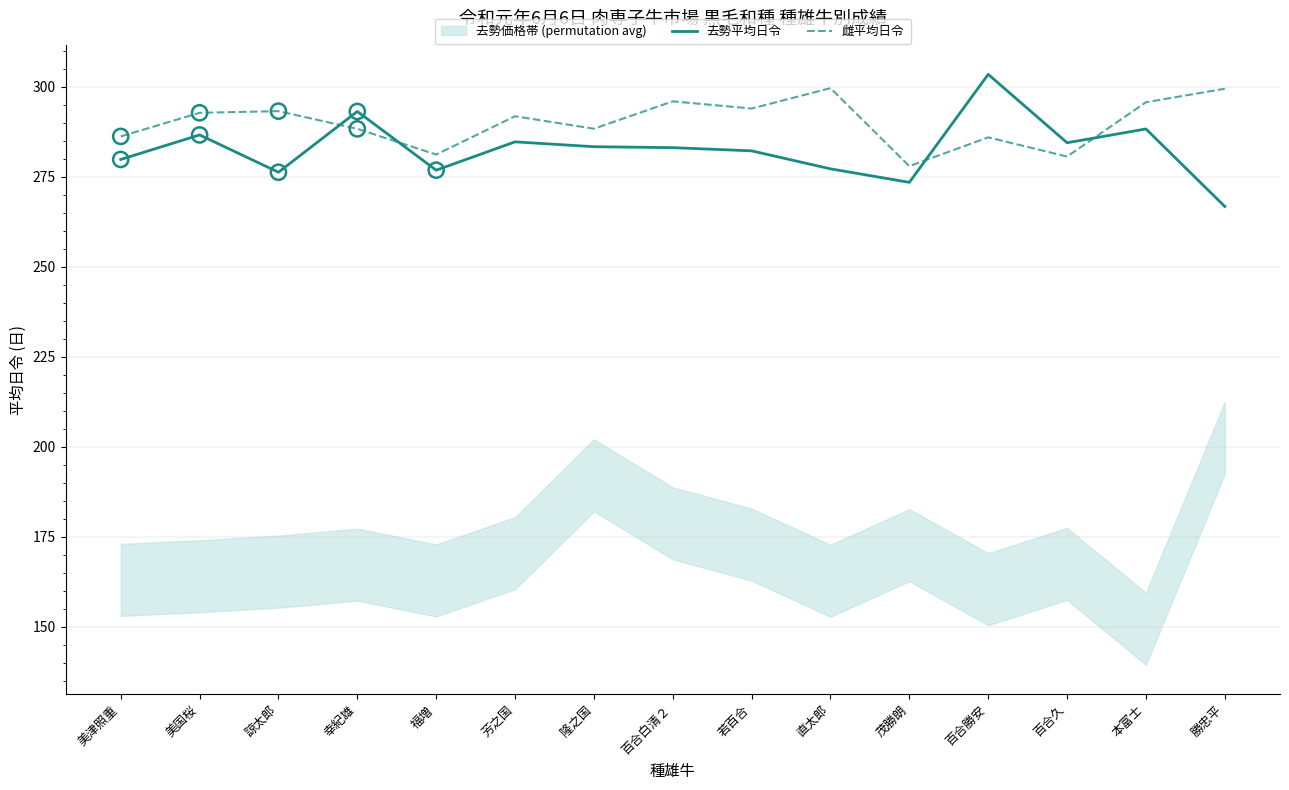

Is the value of 雌平均日令 at 若百合 greater than the value of 去勢平均日令 at 本富士?

Yes